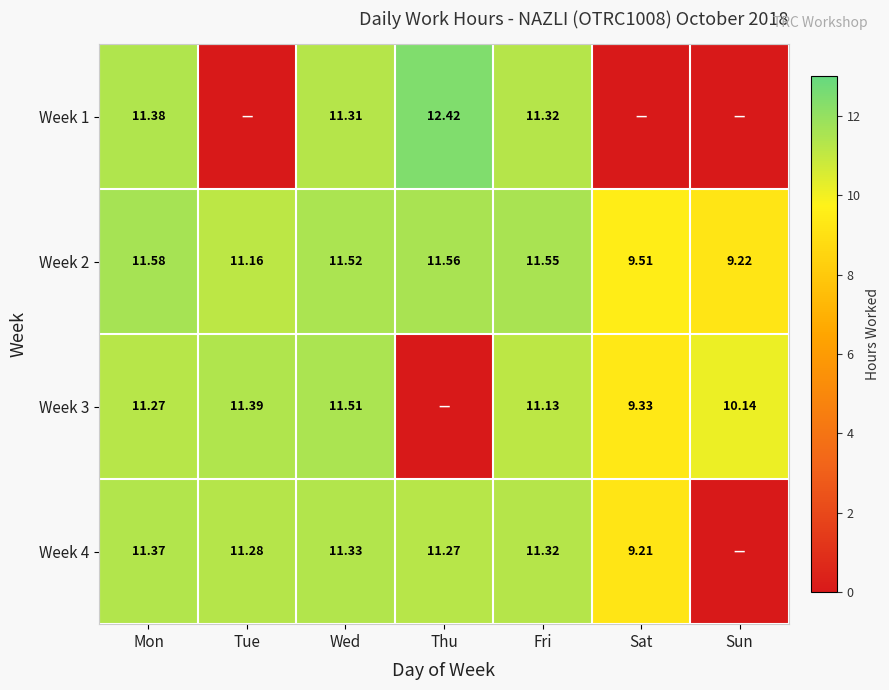

List the labels in order of Week 2 value, smallest first.

Sun, Sat, Tue, Wed, Fri, Thu, Mon